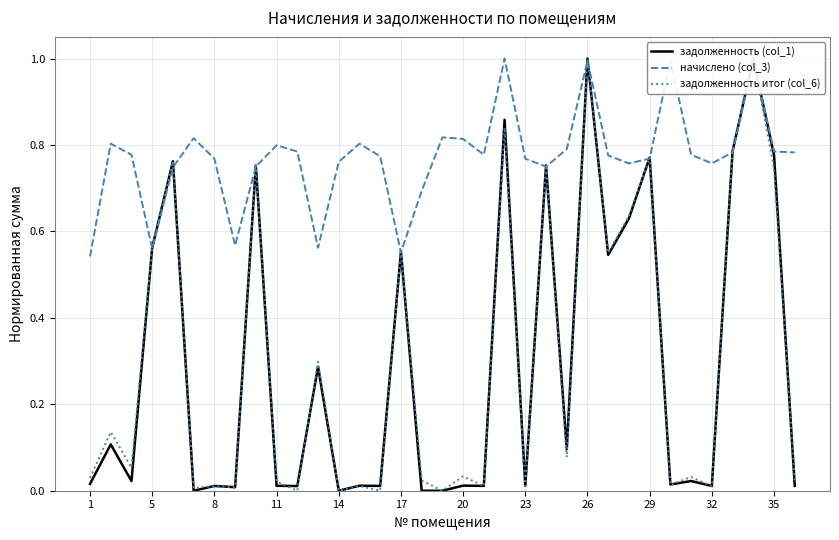

How many lines are shown in the chart?

3